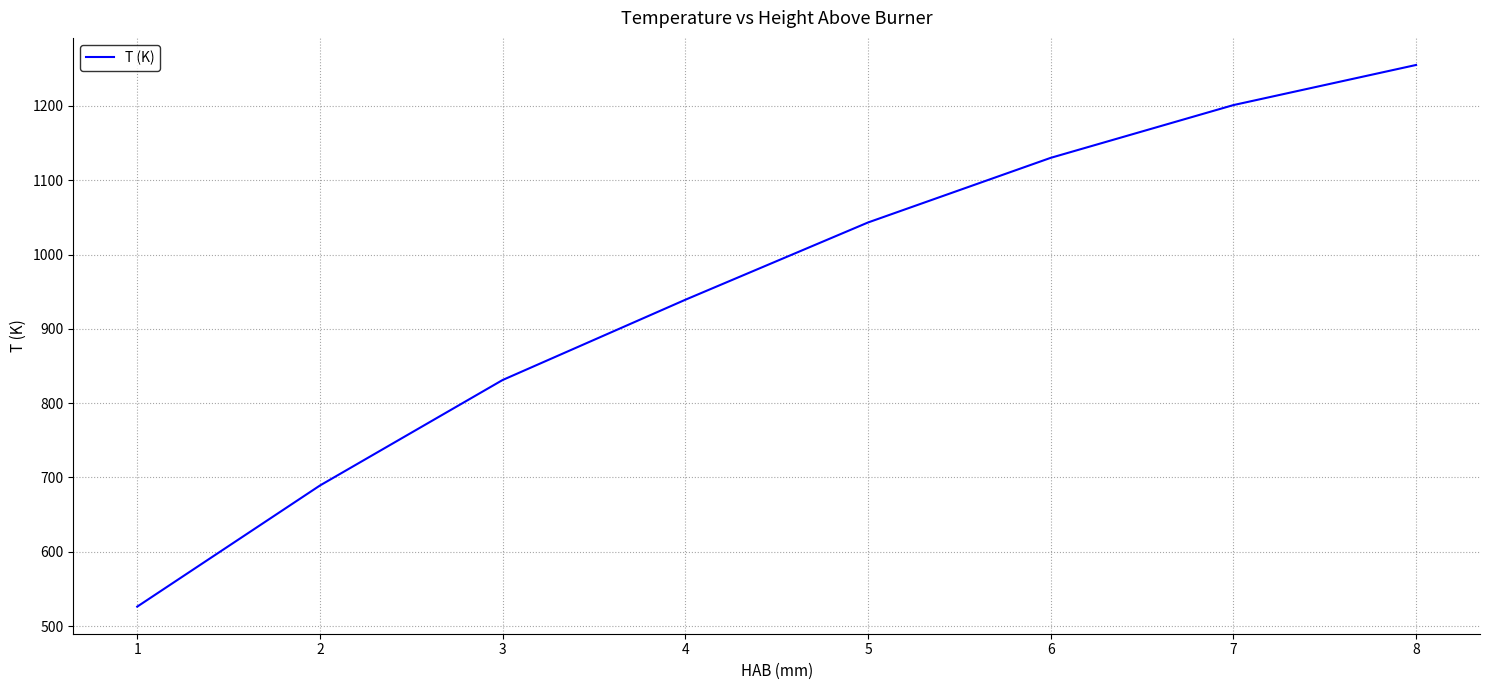

Is it true that the value at 7 is 1201.2?

True